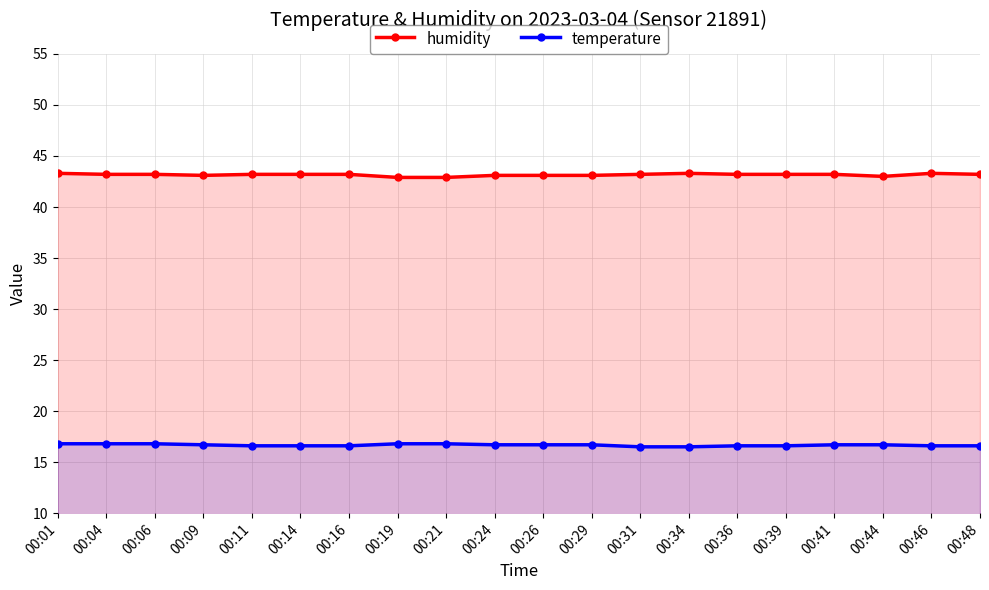

Which series has the largest total across all categories?

humidity